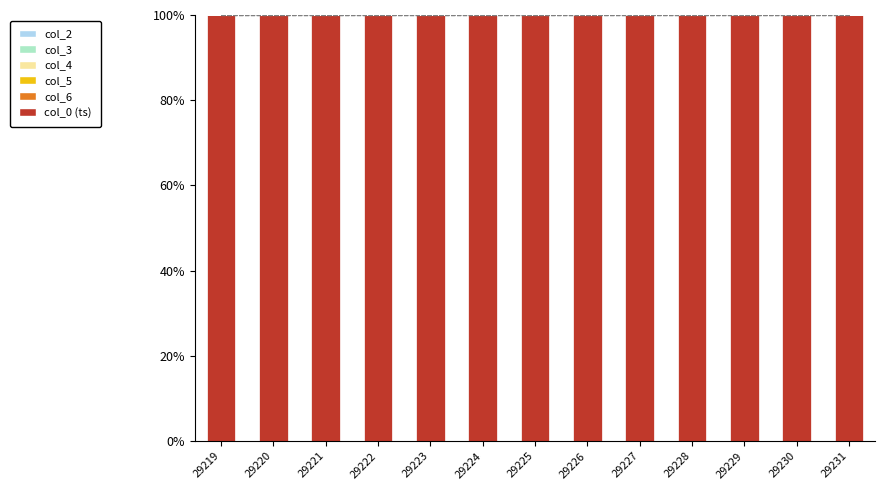

What is the sum of the col_0 (ts) values at 29225 and 29226?

200.0